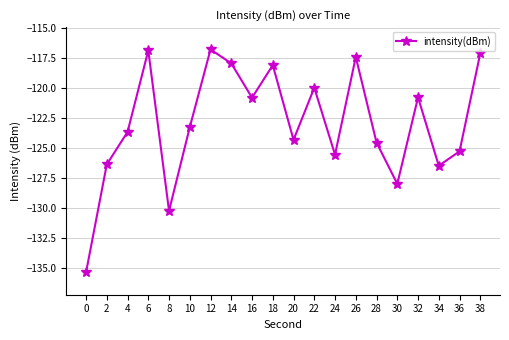

How many data points does each series have?

20